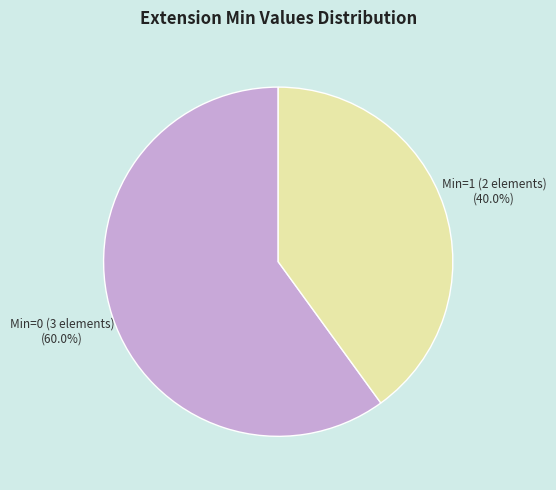

Is there a majority slice in this chart?

Yes